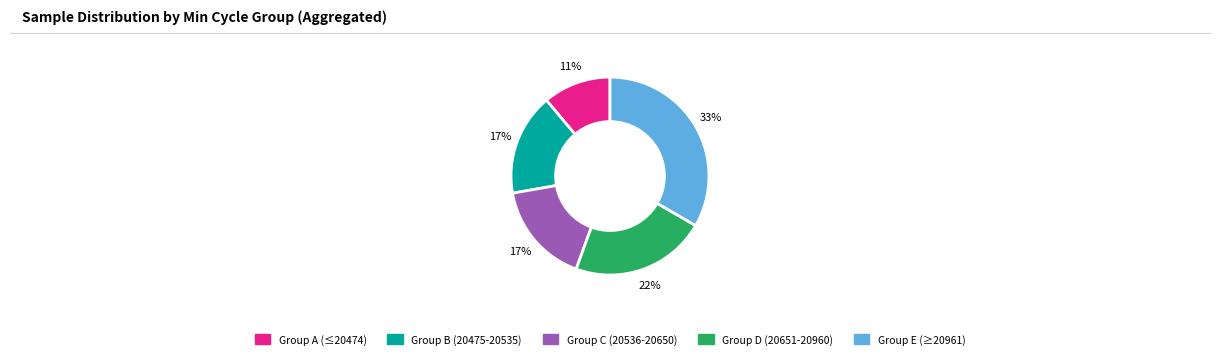

How many slices are in this pie chart?

5